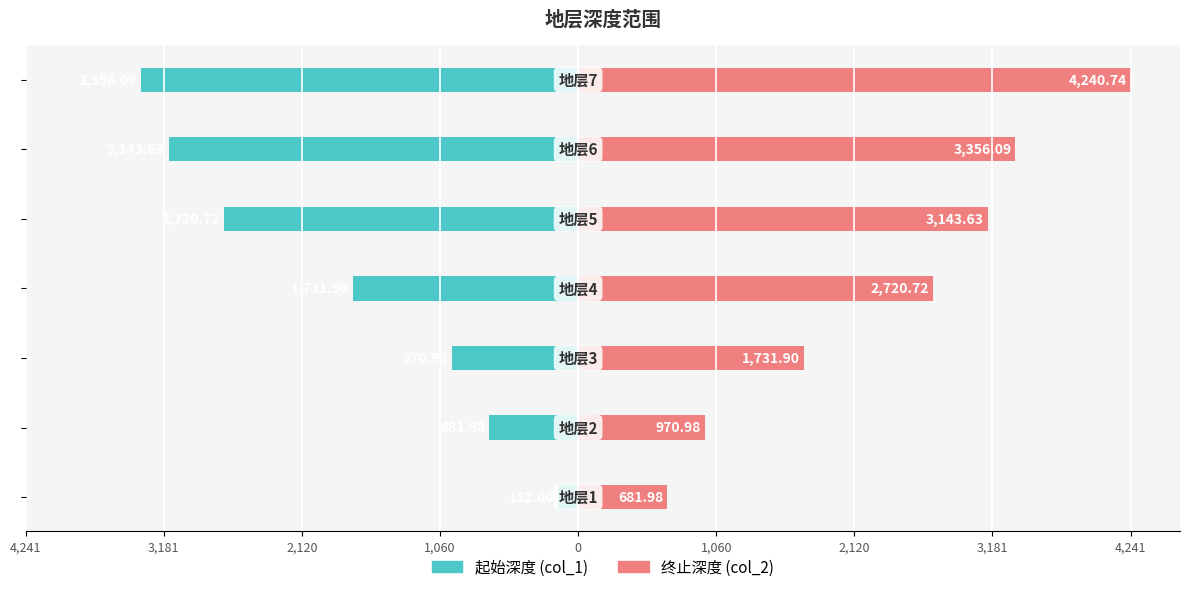

What is the average value of the col_1 (起始深度) series?

-1822.5